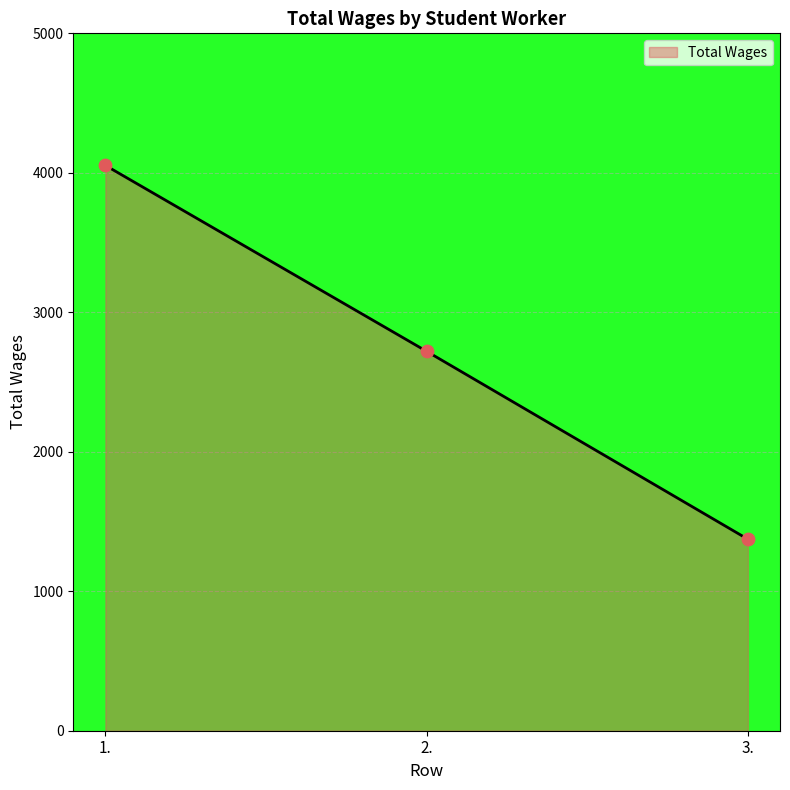

Which has a higher value, 1. or 3.?

1.